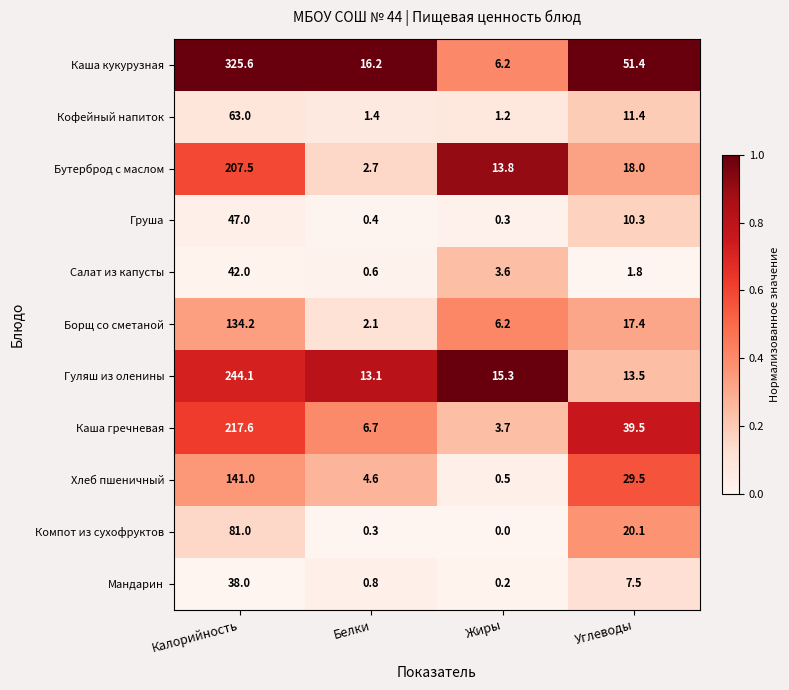

Which label corresponds to the smallest value in the chart?

Жиры